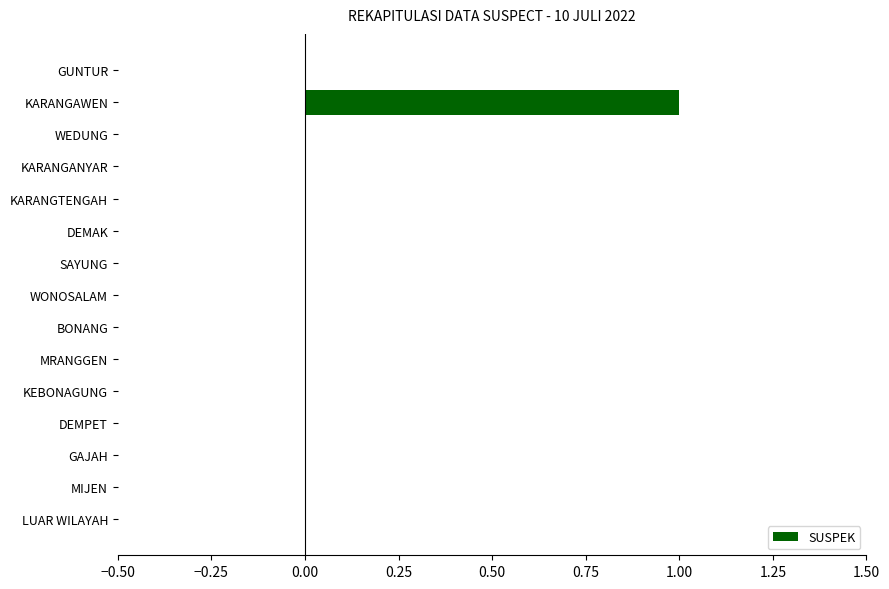

The value at WEDUNG is 0. True or false?

True